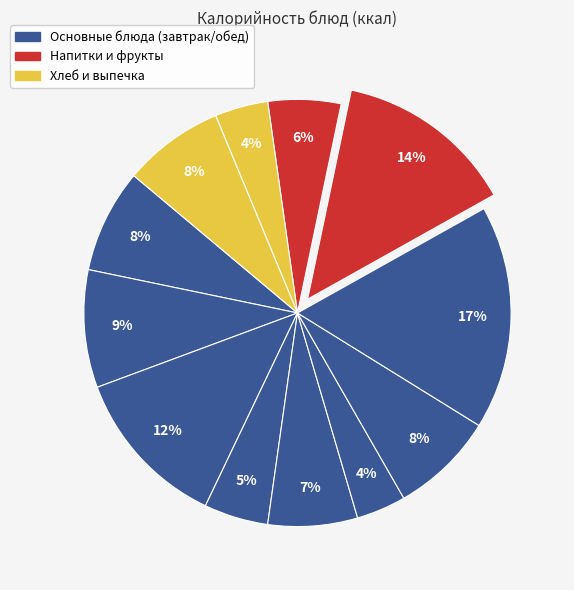

Count the number of slices in the pie.

12